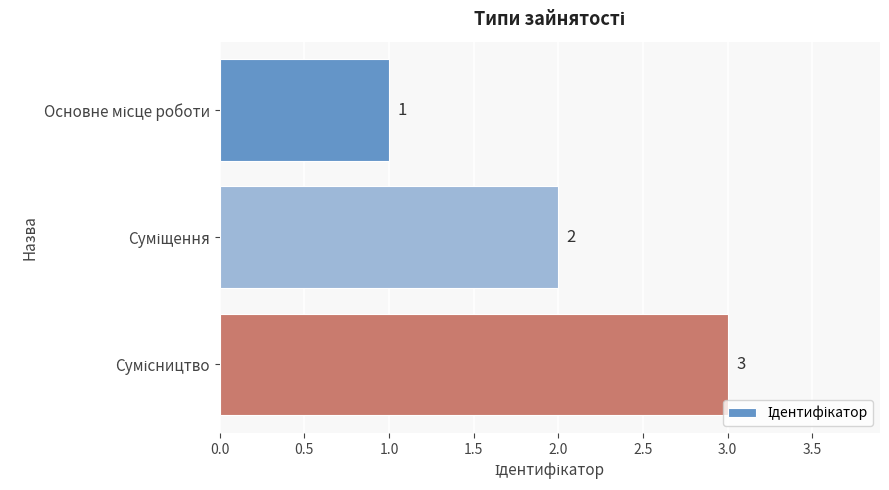

What is the maximum value shown in the chart?

3